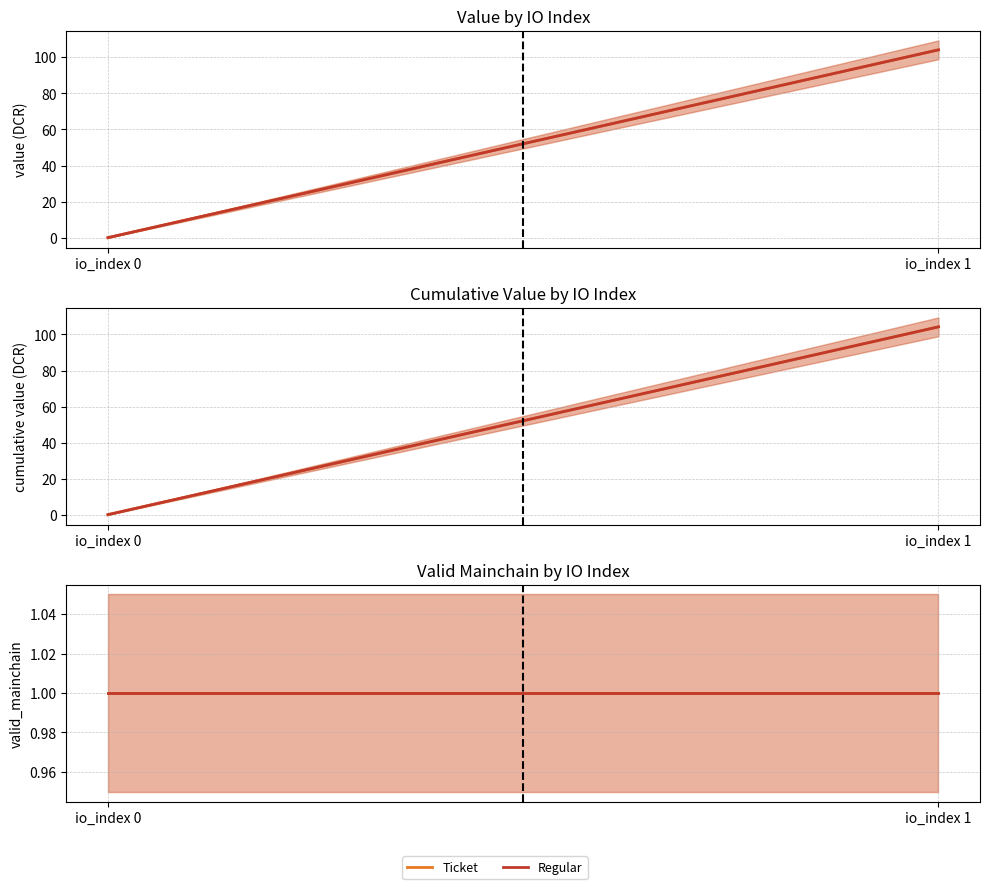

The value of Ticket at io_index 0 is 0.1. True or false?

False